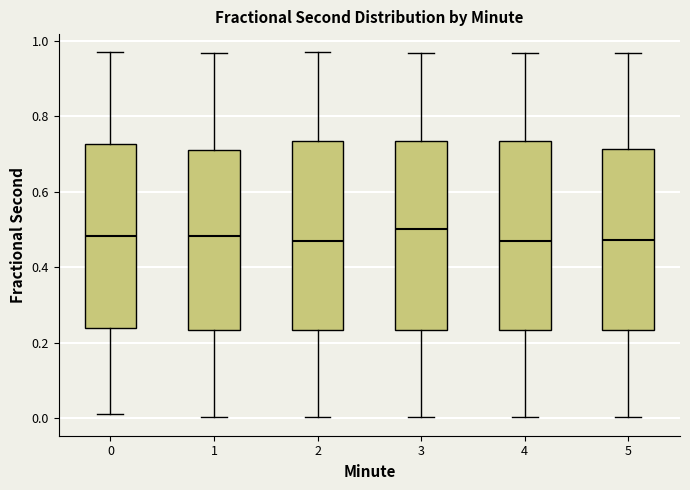

Reading left to right, read every box against the y-axis: the position of its median line, the range the box covers, and the ends of its whiskers. The values are not printed on the chart, so give them approximately, as read against the axis.

0: median 0.48, box 0.24 to 0.72, whiskers 0.00 to 0.98
1: median 0.48, box 0.24 to 0.72, whiskers 0.00 to 0.96
2: median 0.46, box 0.24 to 0.74, whiskers 0.00 to 0.98
3: median 0.50, box 0.24 to 0.74, whiskers 0.00 to 0.96
4: median 0.46, box 0.24 to 0.74, whiskers 0.00 to 0.96
5: median 0.48, box 0.24 to 0.72, whiskers 0.00 to 0.96